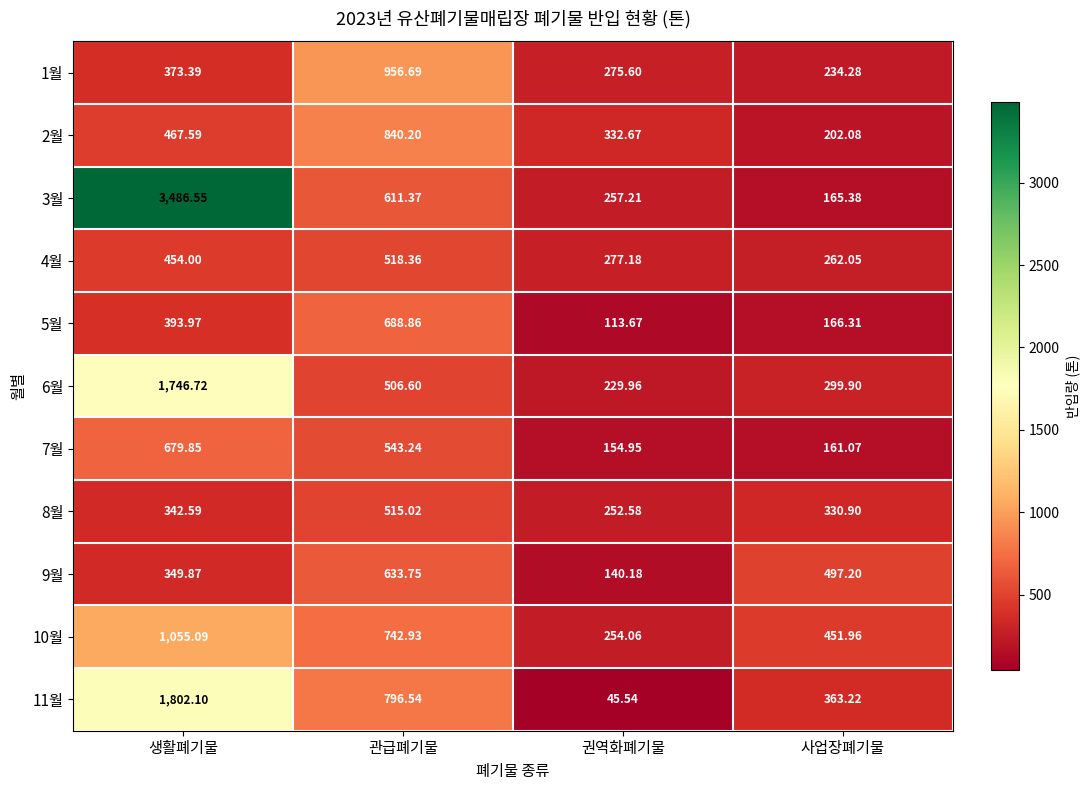

What is the smallest value displayed?

45.5